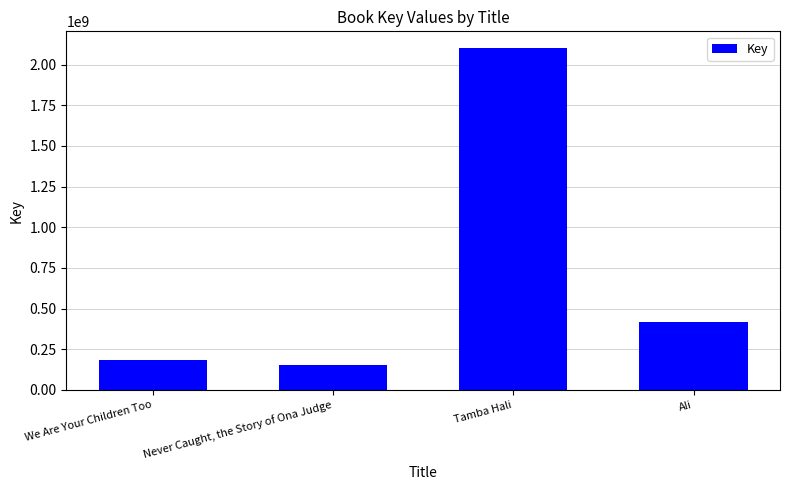

What is the smallest value displayed?

153789940